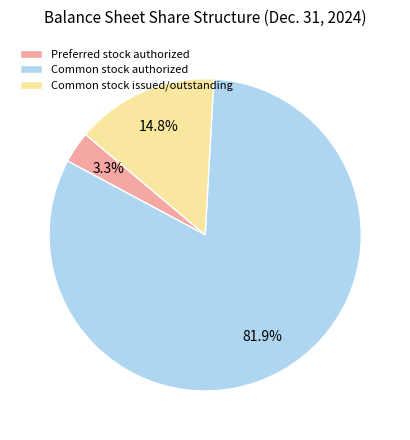

Rank the categories by value from lowest to highest.

Preferred stock authorized, Common stock issued/outstanding, Common stock authorized